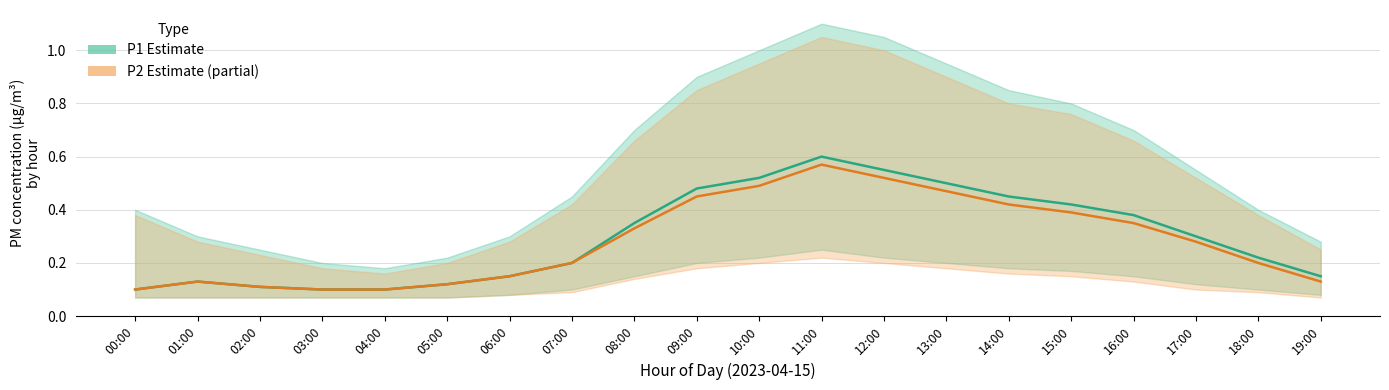

Does the chart have visible grid lines?

Yes